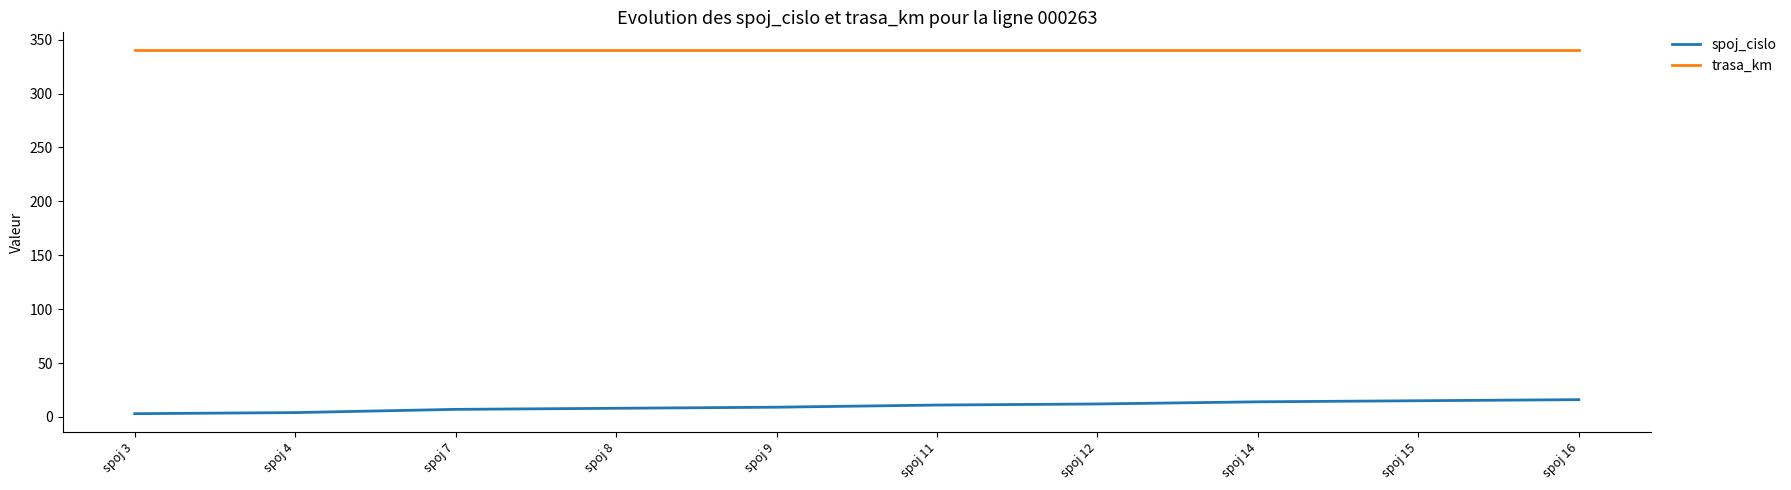

What is the difference between the maximum and minimum values in the spoj_cislo series?

13